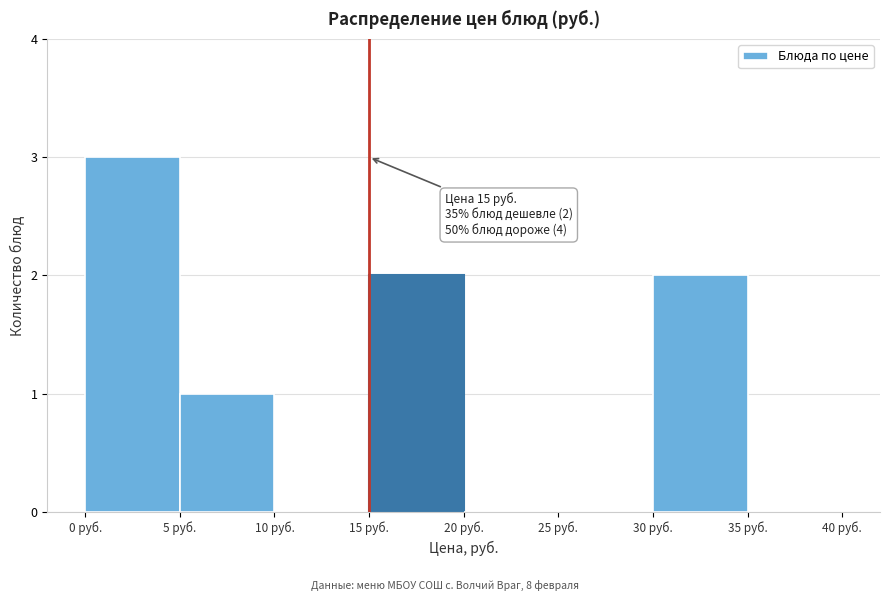

Which range on the x-axis has the tallest bar?

0 to 5